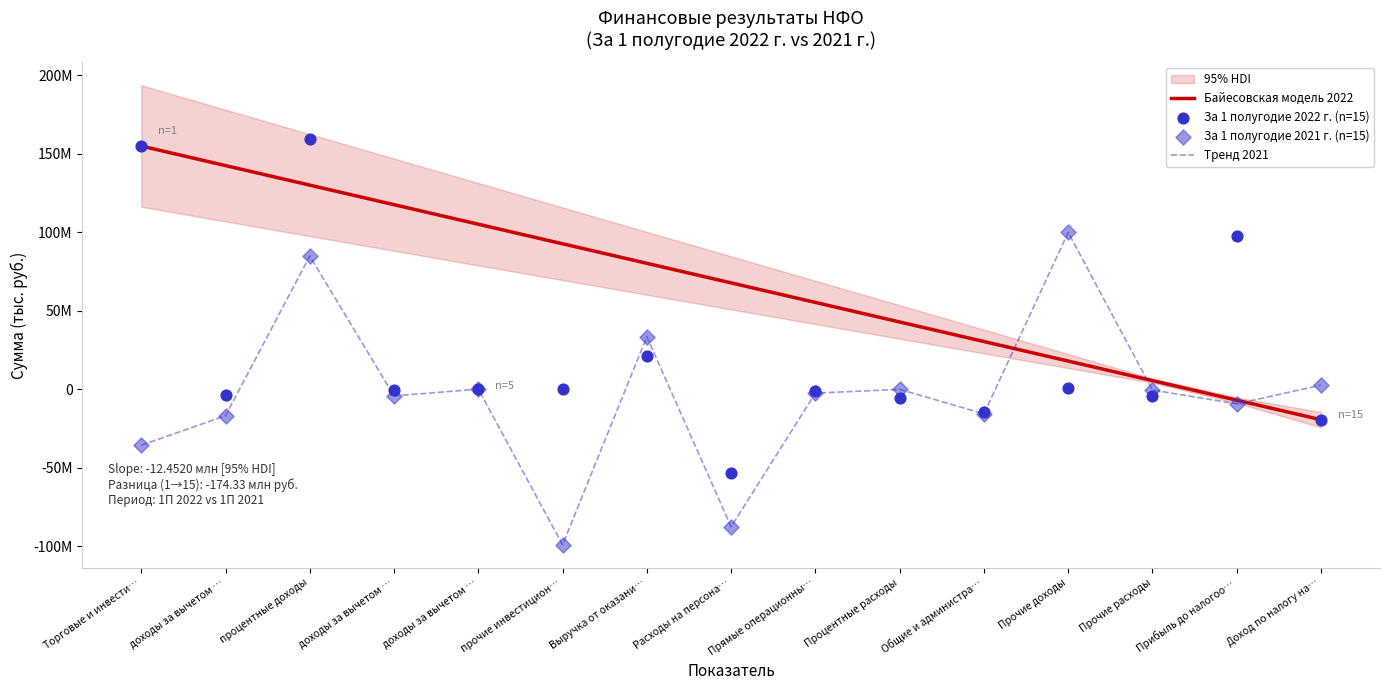

At which category is the sum across all series the highest?

процентные доходы